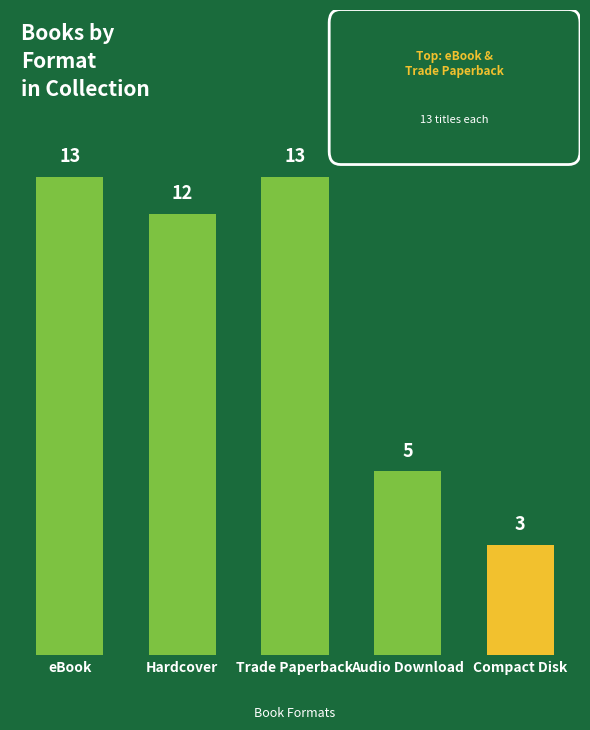

What is the difference between the values at Audio Download and eBook?

8